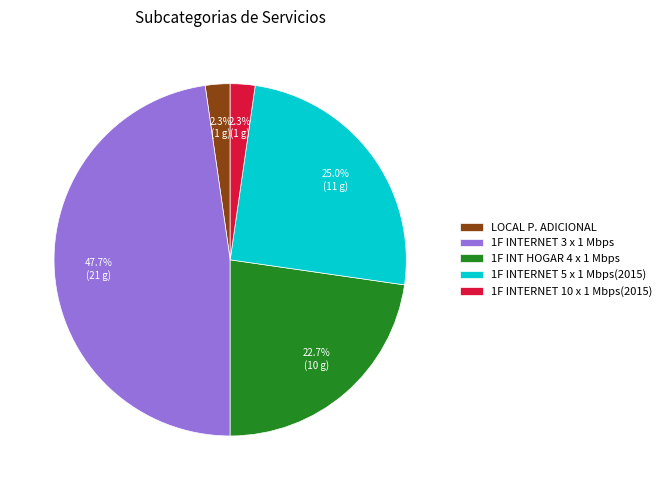

Which has a higher value, 1F INT HOGAR 4 x 1 Mbps or 1F INTERNET 10 x 1 Mbps(2015)?

1F INT HOGAR 4 x 1 Mbps